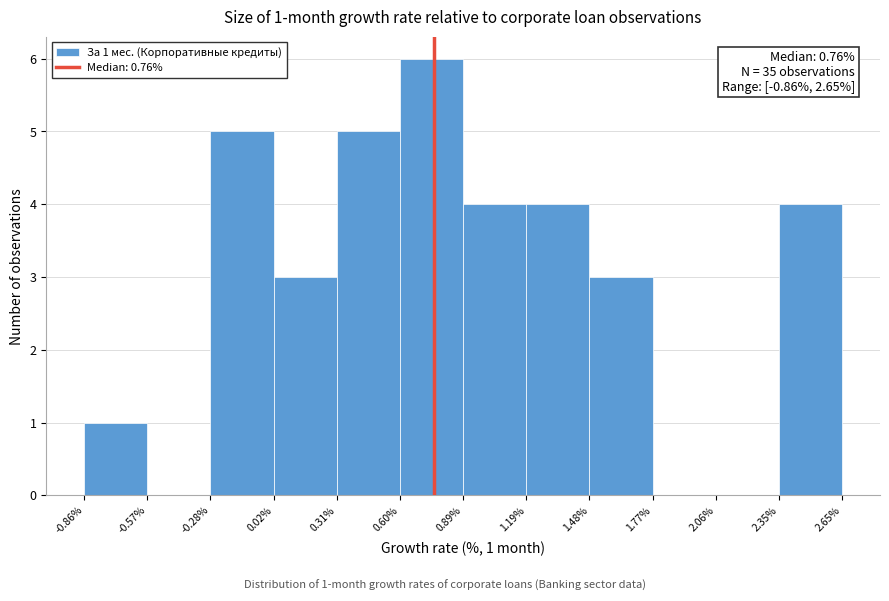

Over which range of the x-axis is the bar tallest?

0.60% to 0.89%